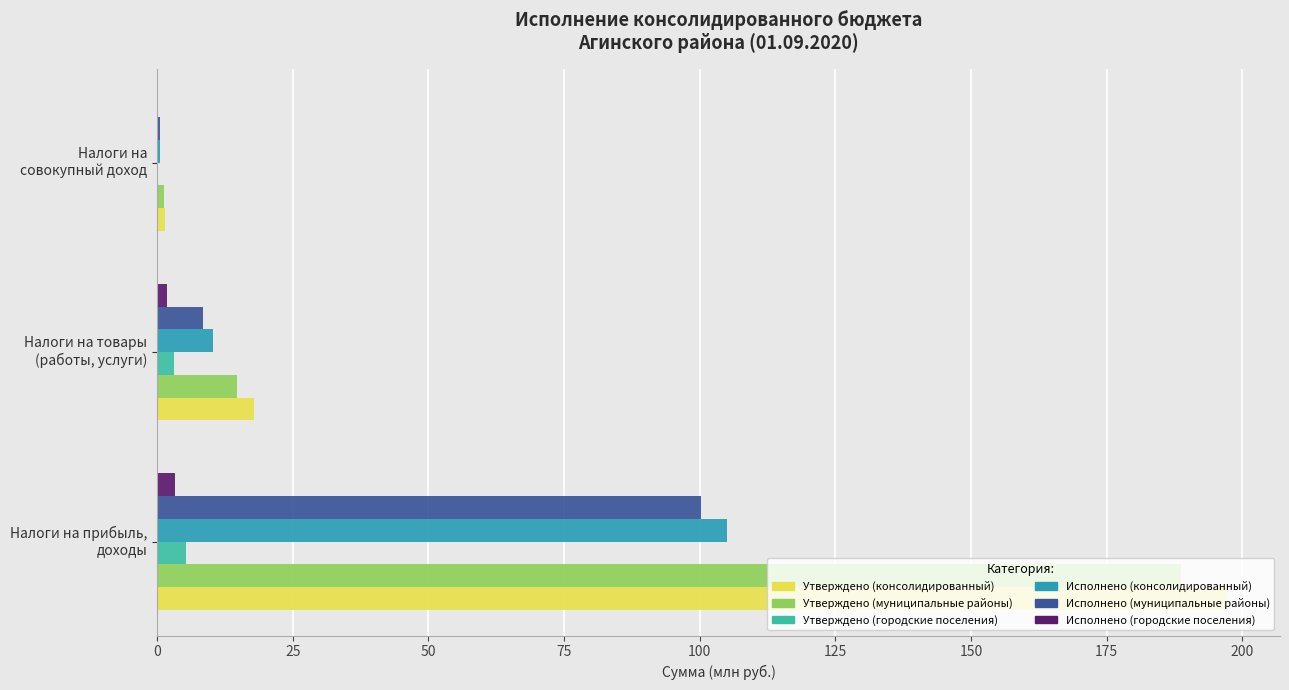

What is the sum of all Утверждено (консолидированный) values?

216.4